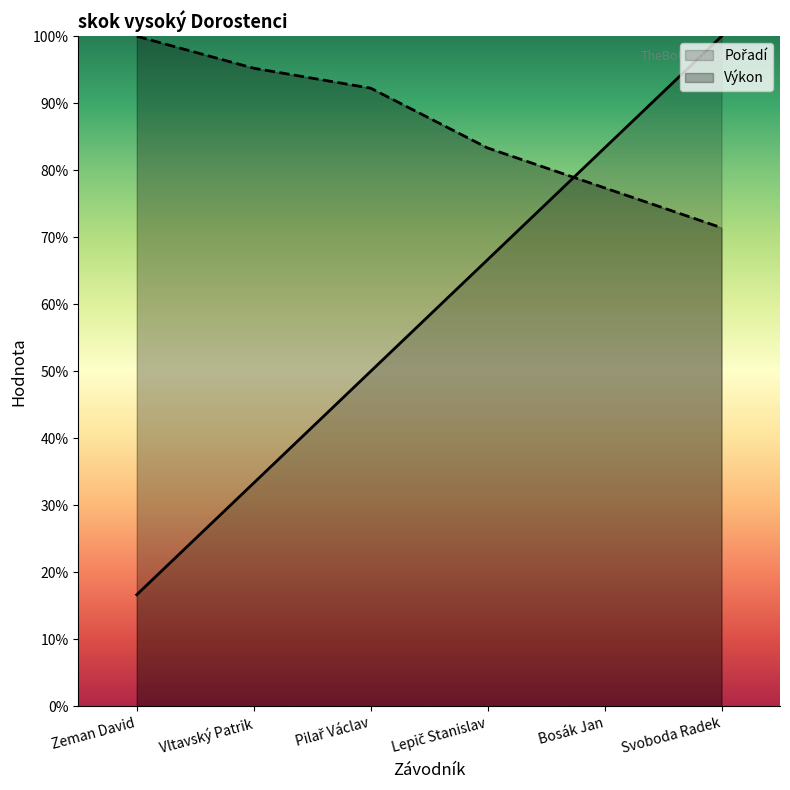

What is the difference between the highest and lowest values at Vltavský Patrik?

0.6